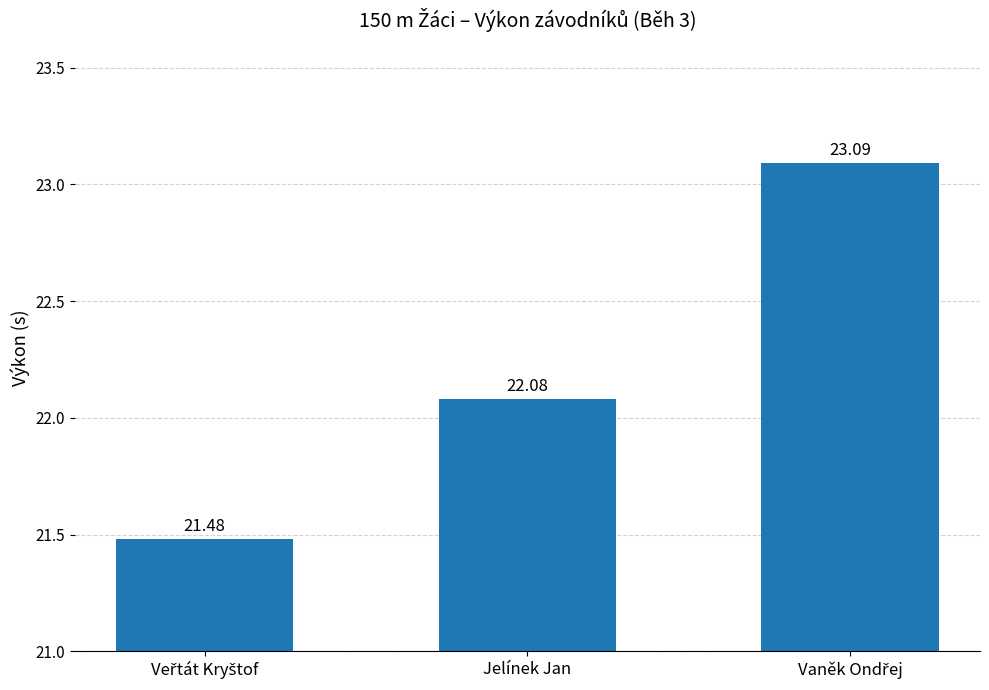

What is the label of the 2nd bar from the left?

Jelínek Jan